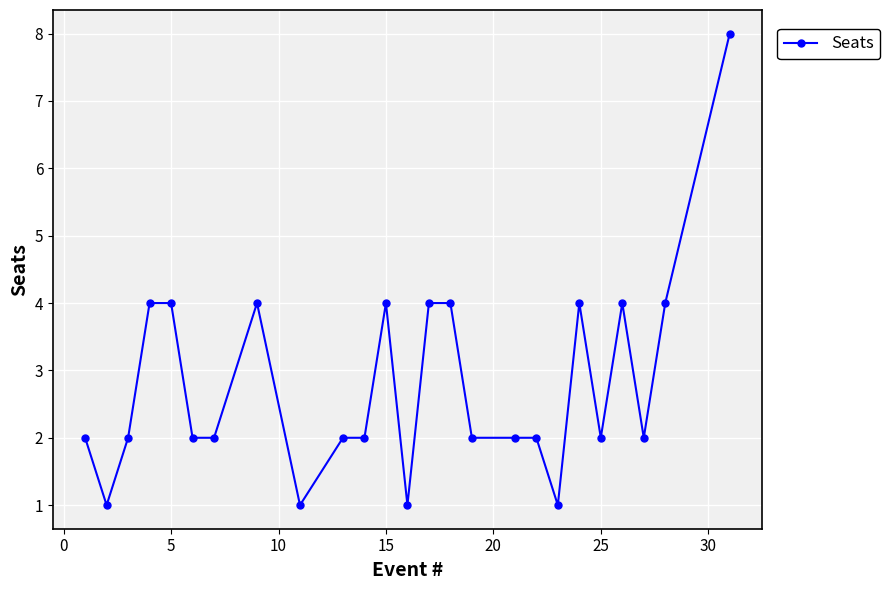

What is the greatest value displayed?

8